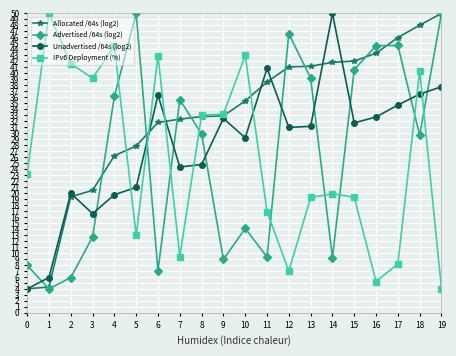

What is the difference between the Allocated /64s (log2) values at 9 and 1?

28.6